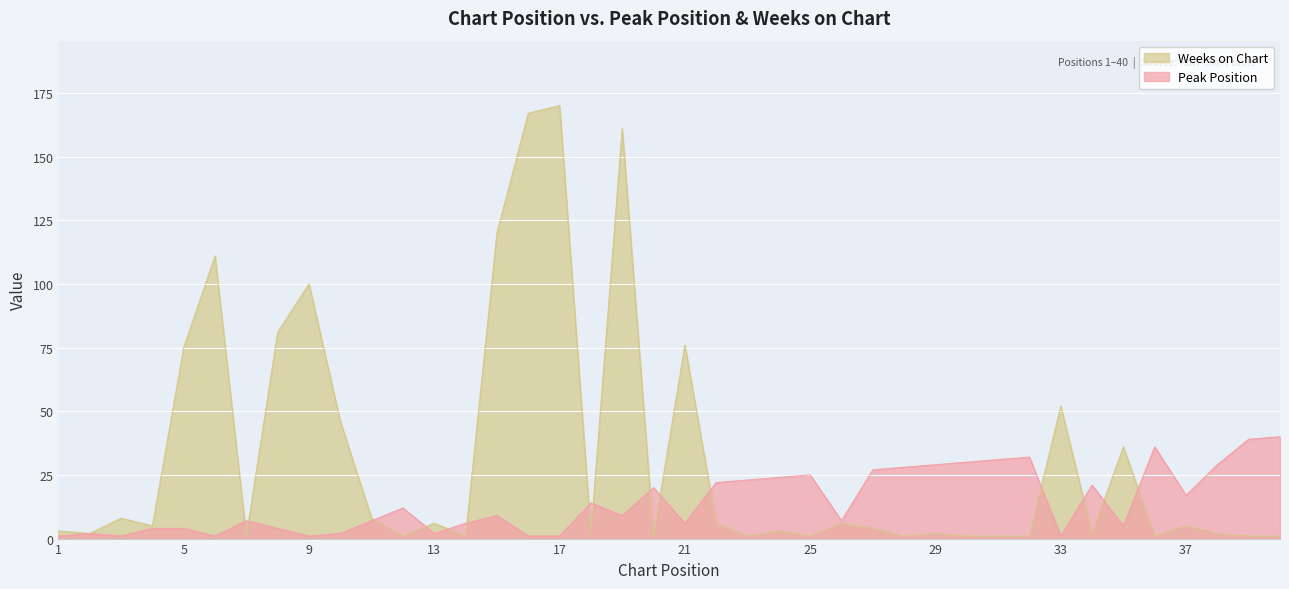

Which category has the highest value across all series?

17